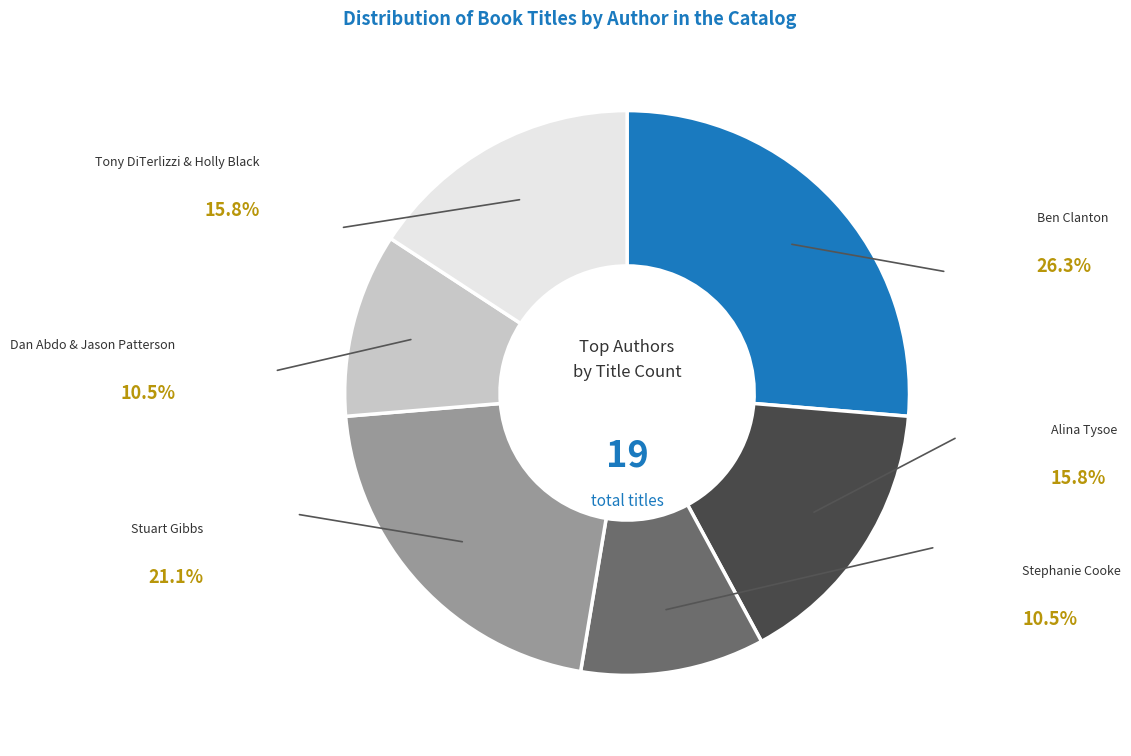

Which category has the biggest portion of the pie?

Ben Clanton